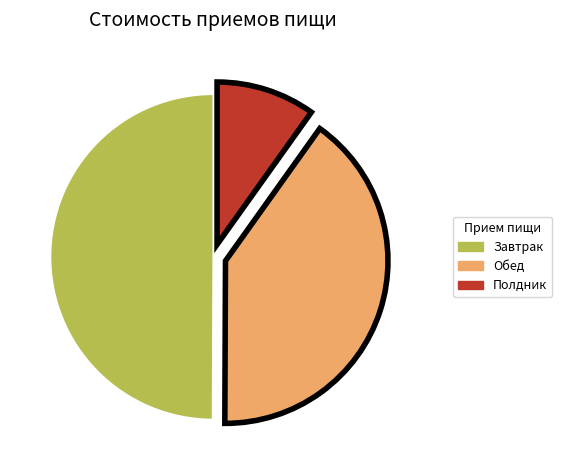

Which category has the biggest portion of the pie?

Завтрак